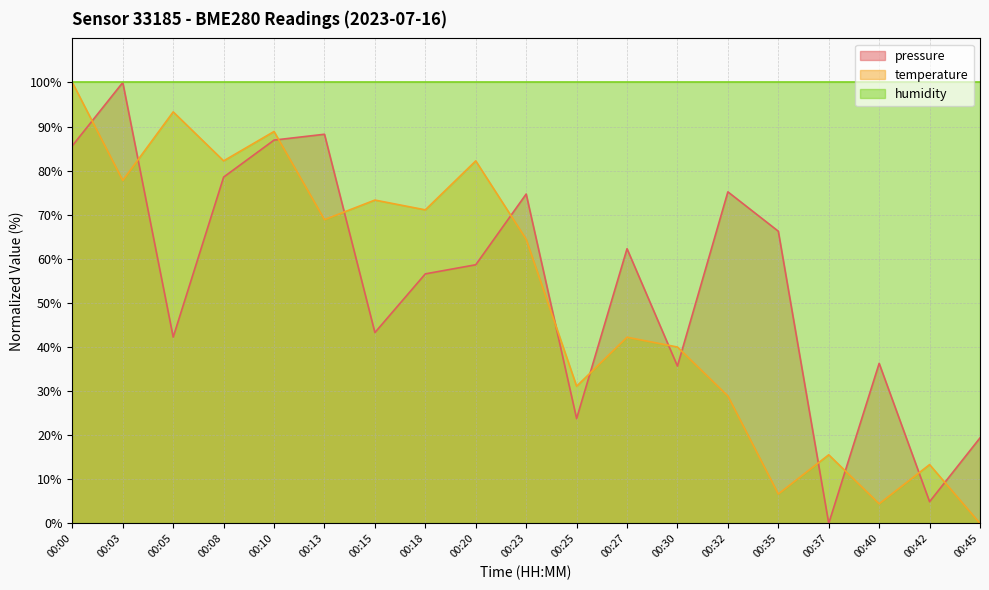

Between 00:00 and 00:32, which series saw the biggest shift?

temperature